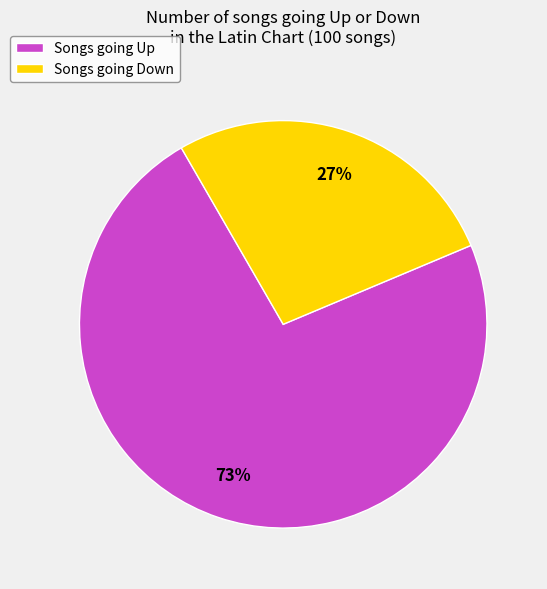

Is there a majority slice in this chart?

Yes